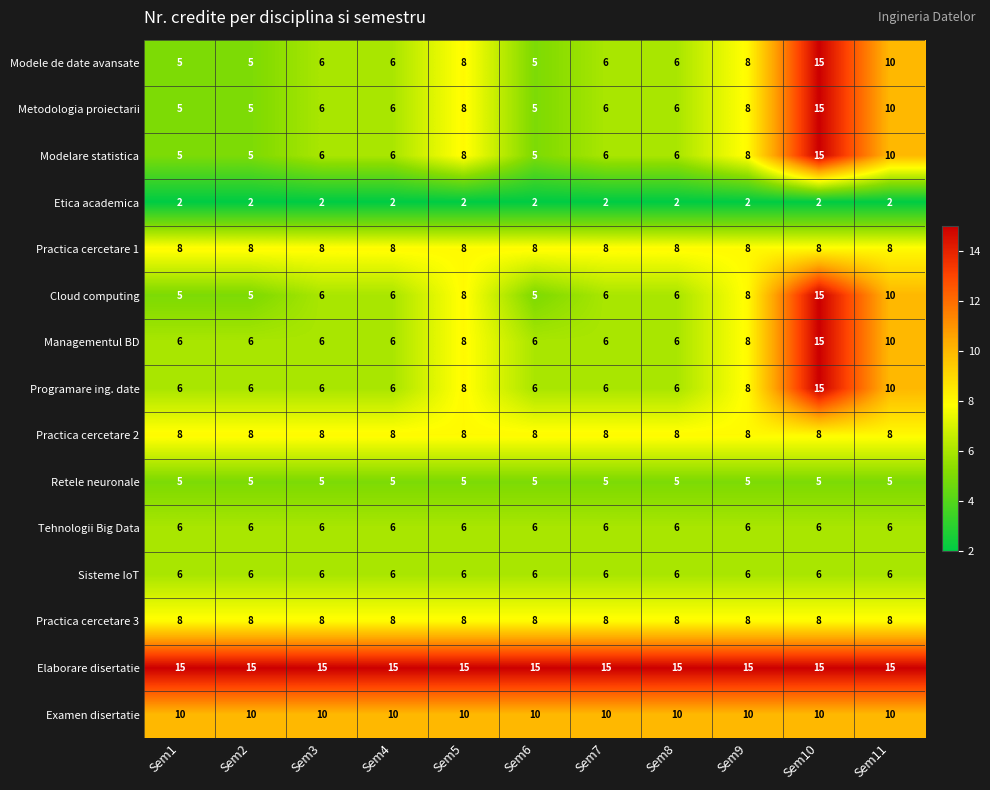

At which category is the sum across all series the highest?

Sem10